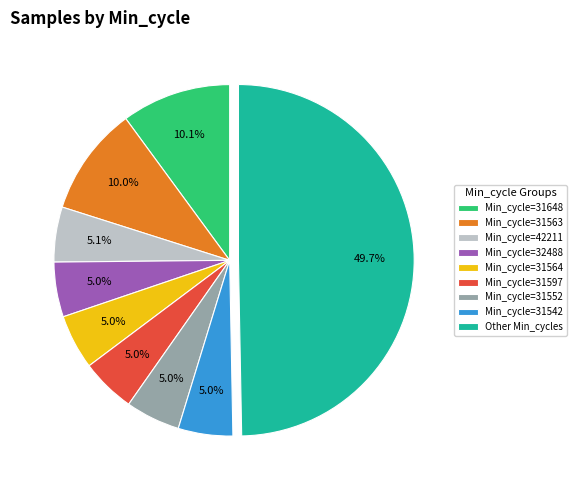

Which has a higher value, Other Min_cycles or Min_cycle=31552?

Other Min_cycles